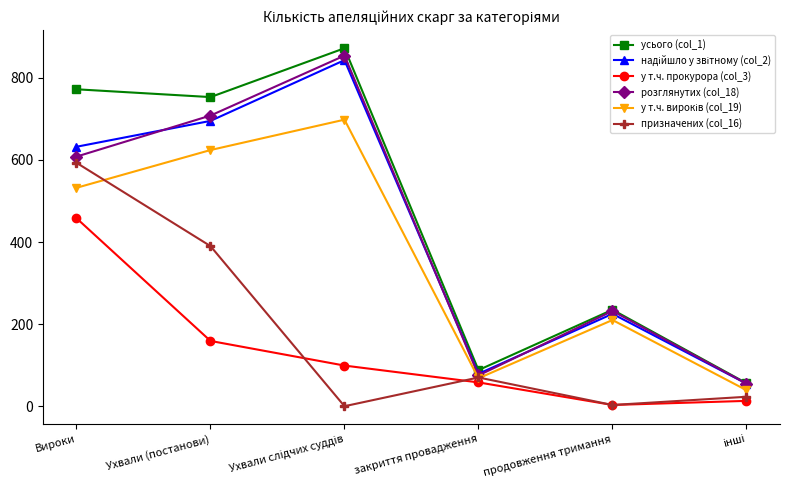

Where is the first local maximum for призначених (col_16)?

закриття провадження